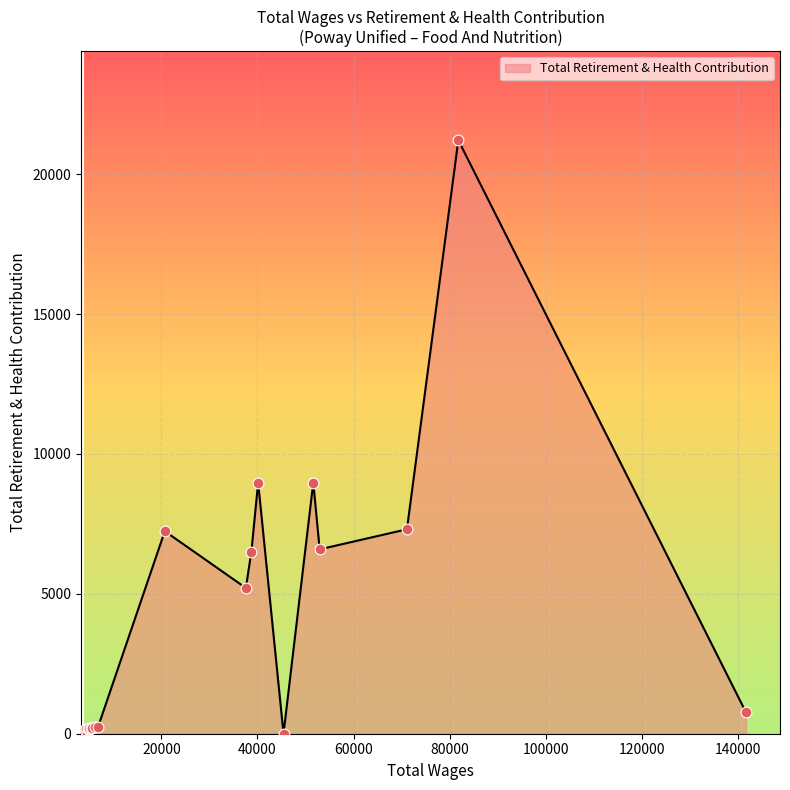

What is the greatest value displayed?

21216.7